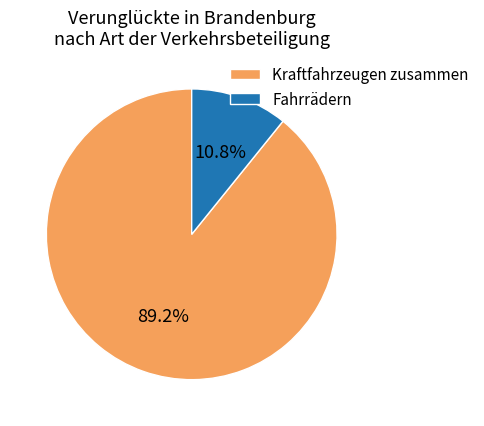

Is there a majority slice in this chart?

Yes